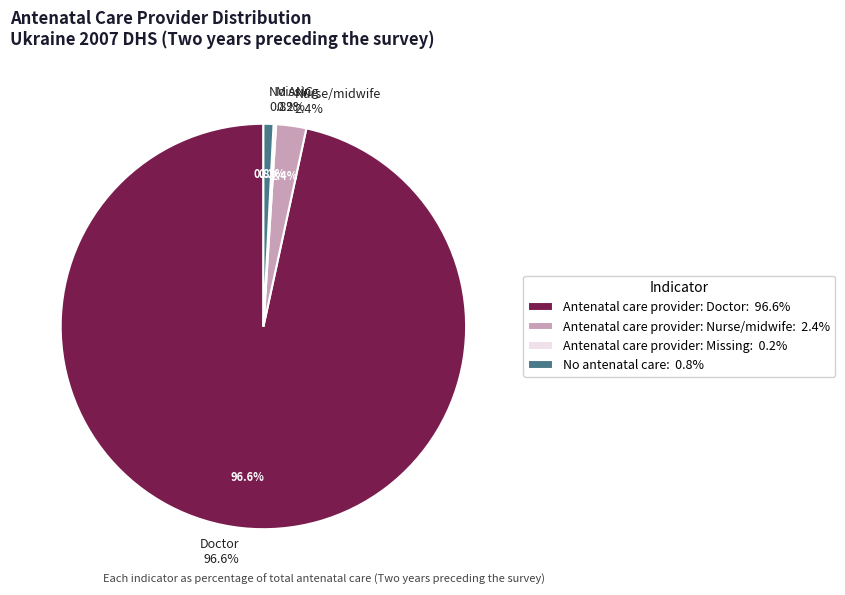

Combined, do Antenatal care provider: Doctor and Antenatal care provider: Nurse/midwife account for over 50%?

Yes